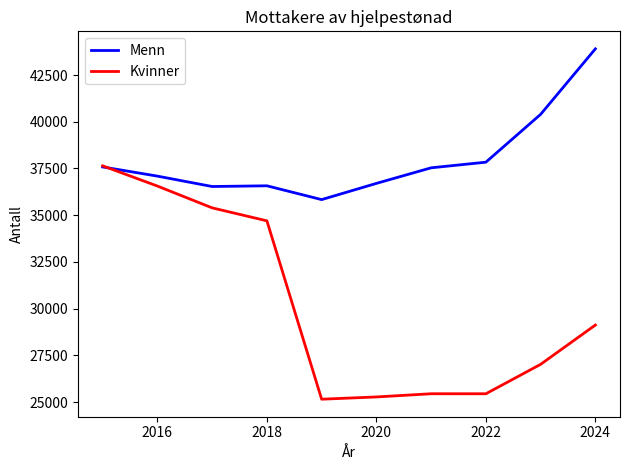

What is the minimum value shown in the chart?

25150